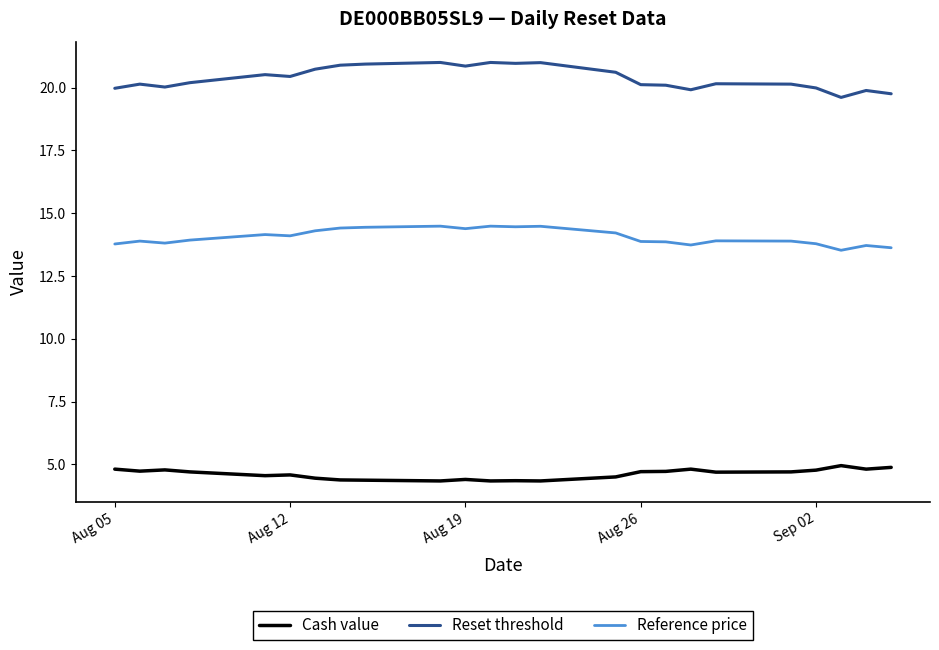

Does the chart display data point markers on the line(s)?

No